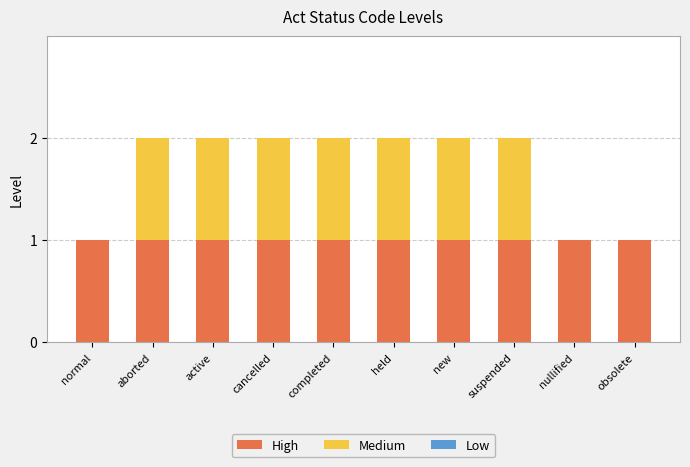

Are the bars grouped side by side (vs. stacked)?

No